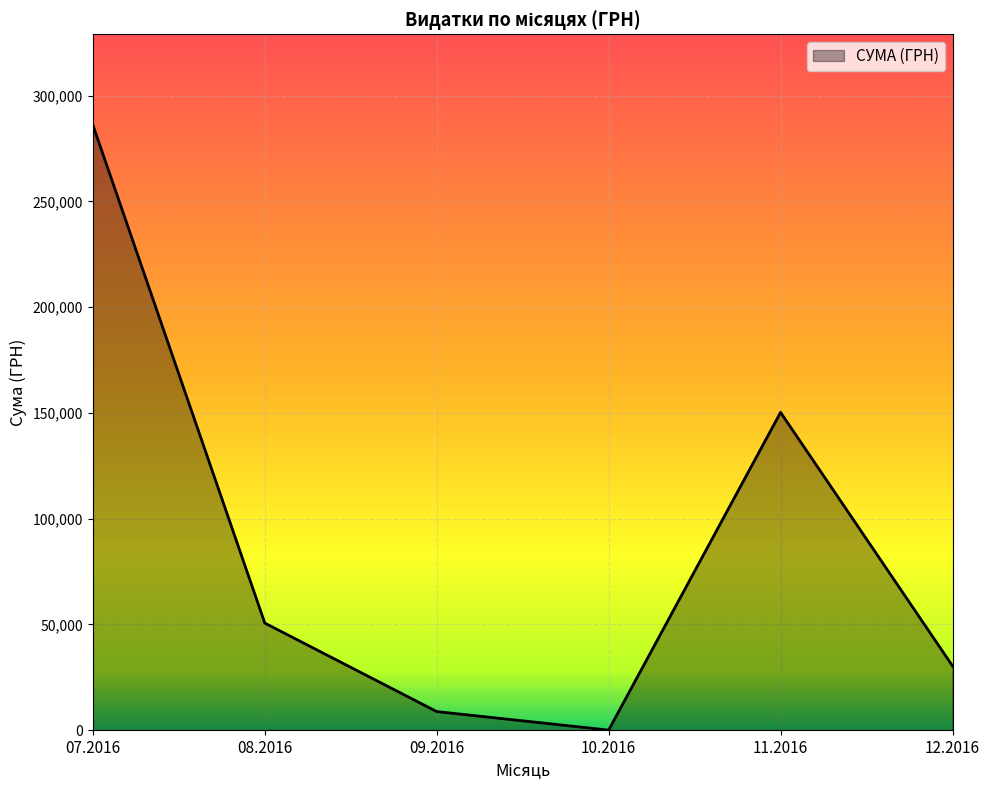

What is the ratio of the value at 12.2016 to the value at 09.2016?

3.5